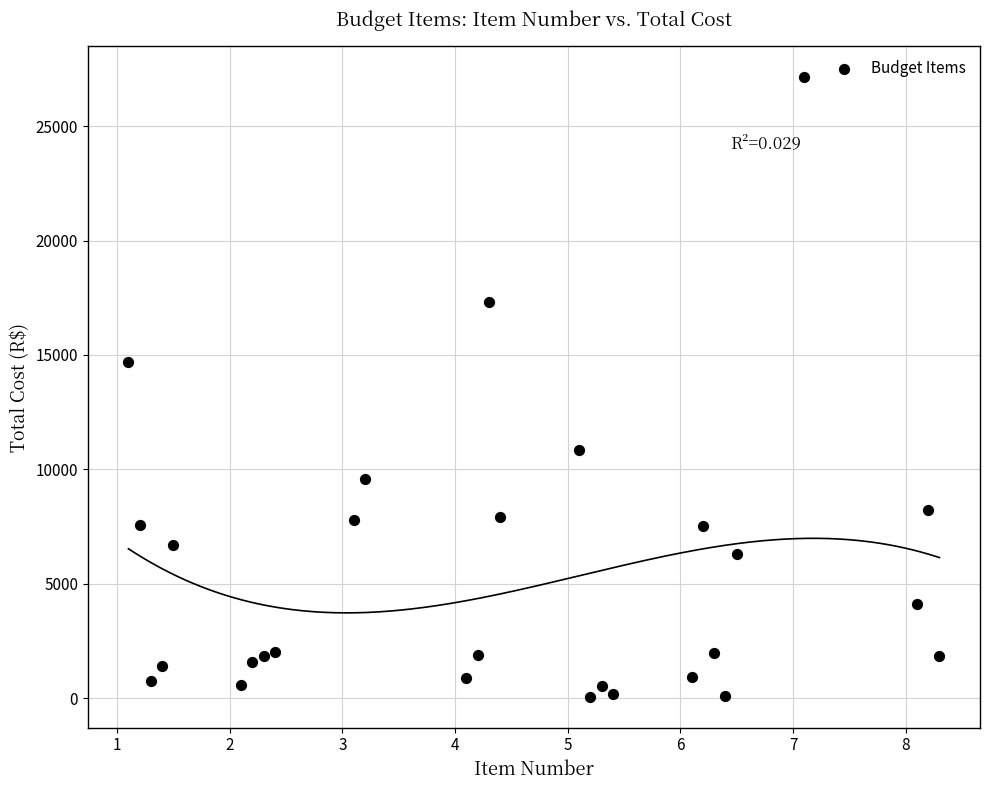

What Y value in the scatter plot is closest to 13599?

14690.4